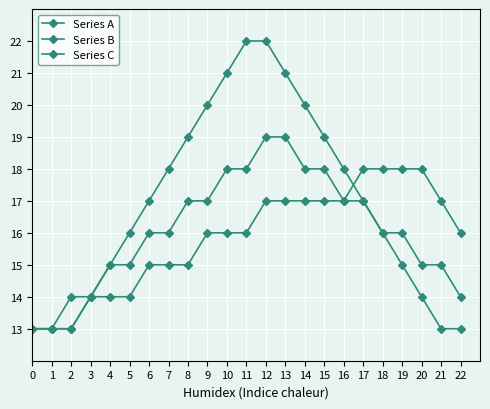

What is the sum of the Series A values at 8 and 18?

35